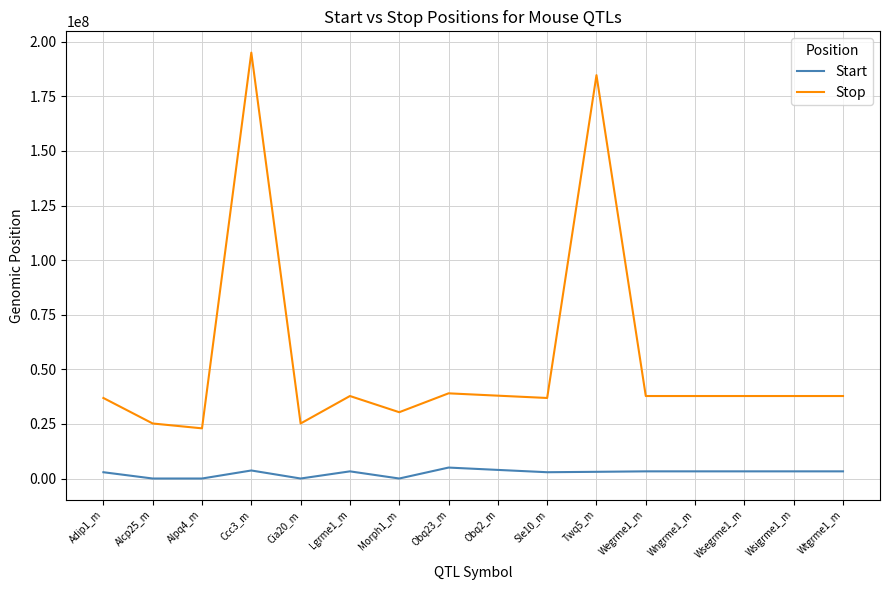

What is the sum of the Start values at Sle10_m and Obq23_m?

7894859